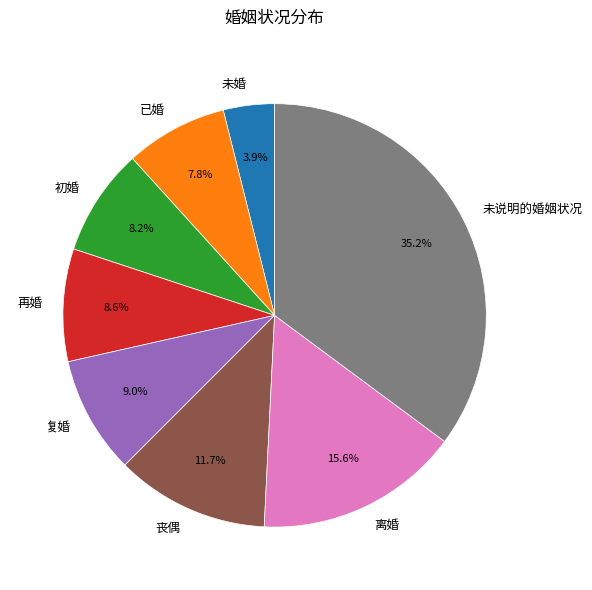

How many segments does this pie chart have?

8